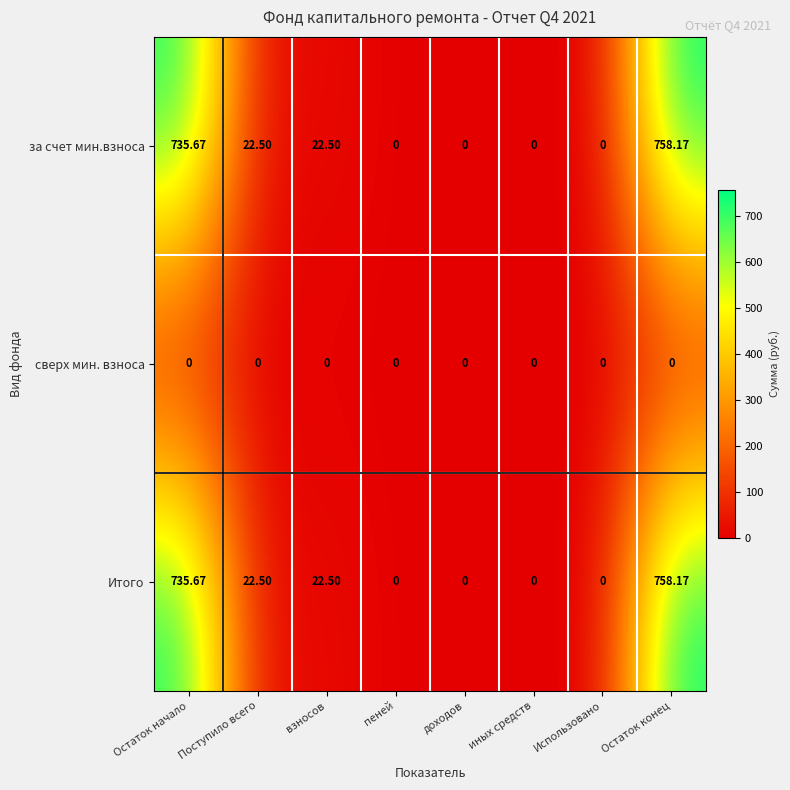

Where does the Итого series first go above 22?

Остаток начало